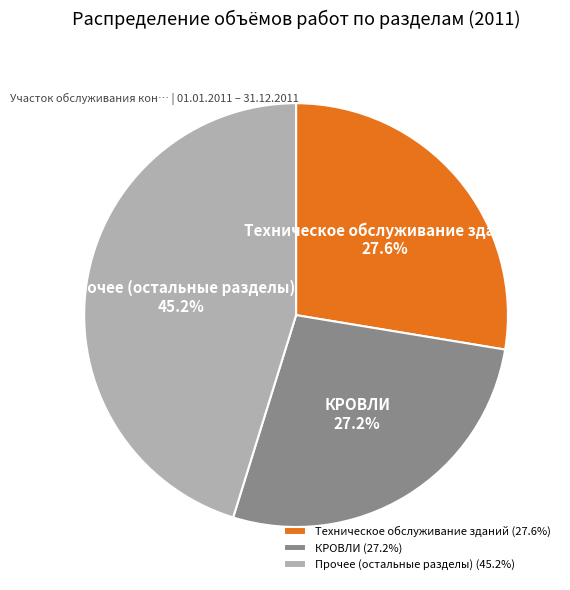

What is the ratio of the value at Техническое обслуживание зданий to the value at КРОВЛИ?

1.0